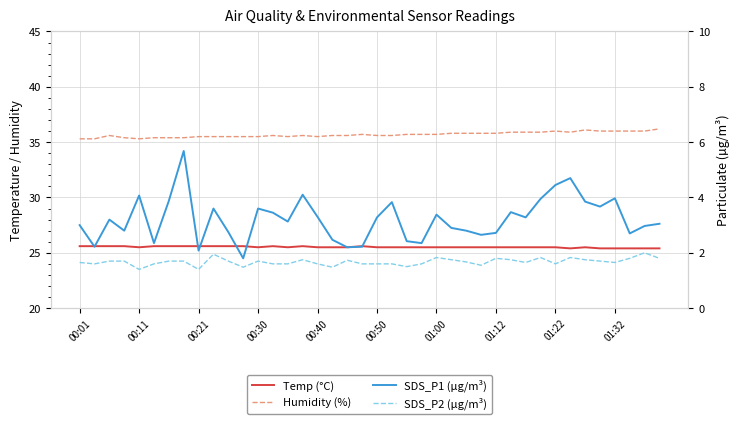

In SDS_P1 (µg/m³), how many points are higher than both neighbors (excluding endpoints)?

11